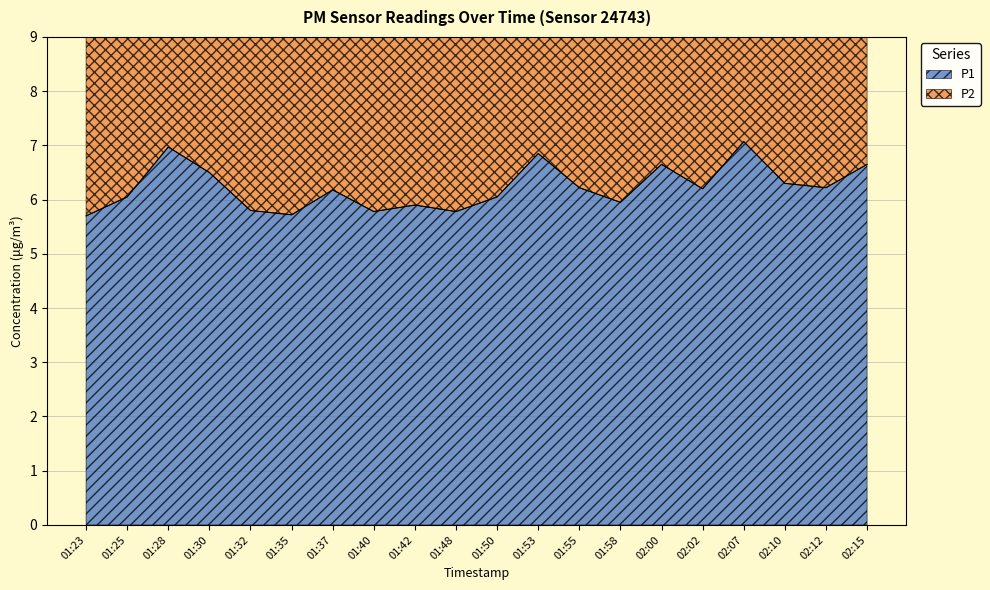

How many values exceed 6?

13